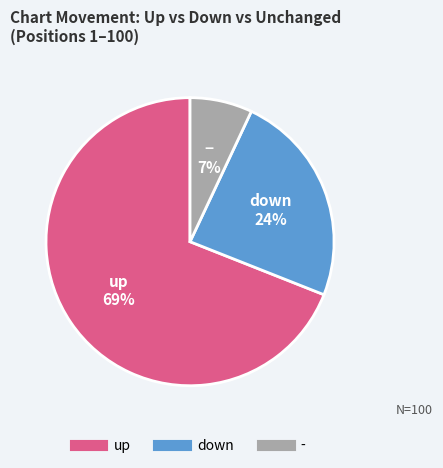

Approximately how many times larger is the value at - compared to down?

0.3